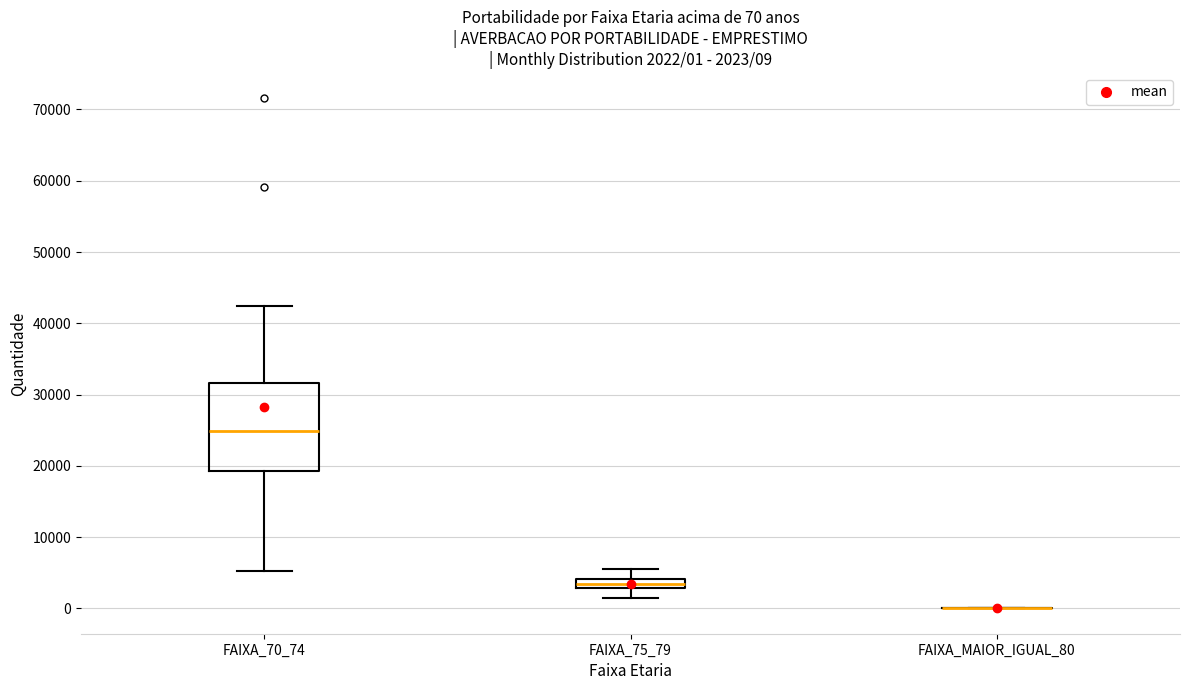

Comparing the boxes themselves (not the whiskers), which one is the tallest?

FAIXA_70_74